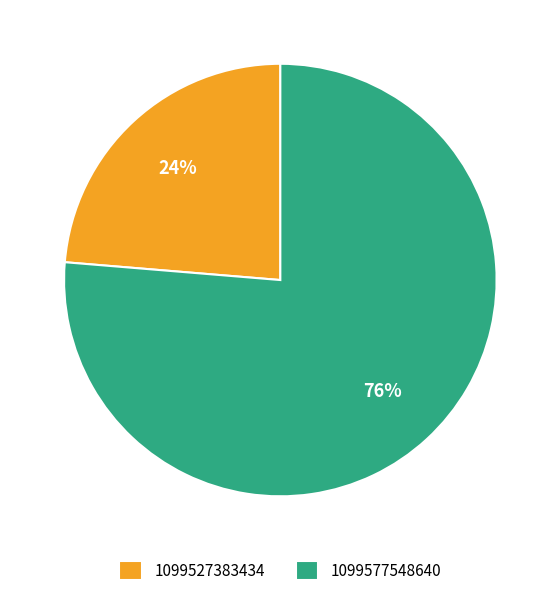

Rank the categories by value from lowest to highest.

1099527383434, 1099577548640